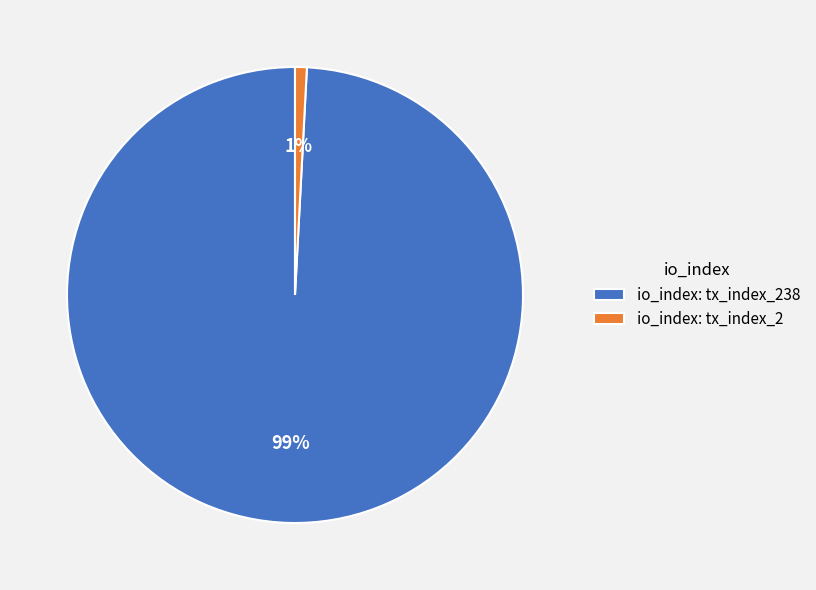

Combined, do io_index: tx_index_2 and io_index: tx_index_238 account for over 50%?

Yes